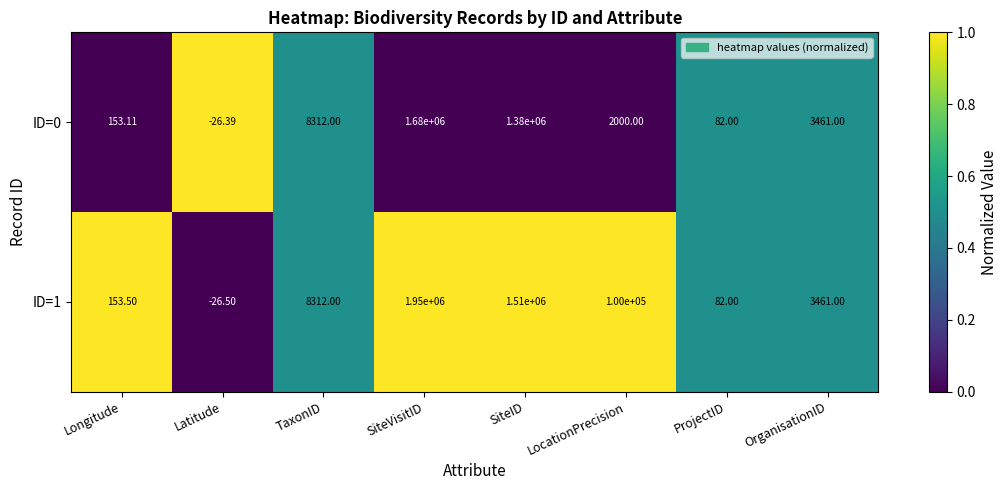

At which category is the sum across all series the highest?

SiteVisitID